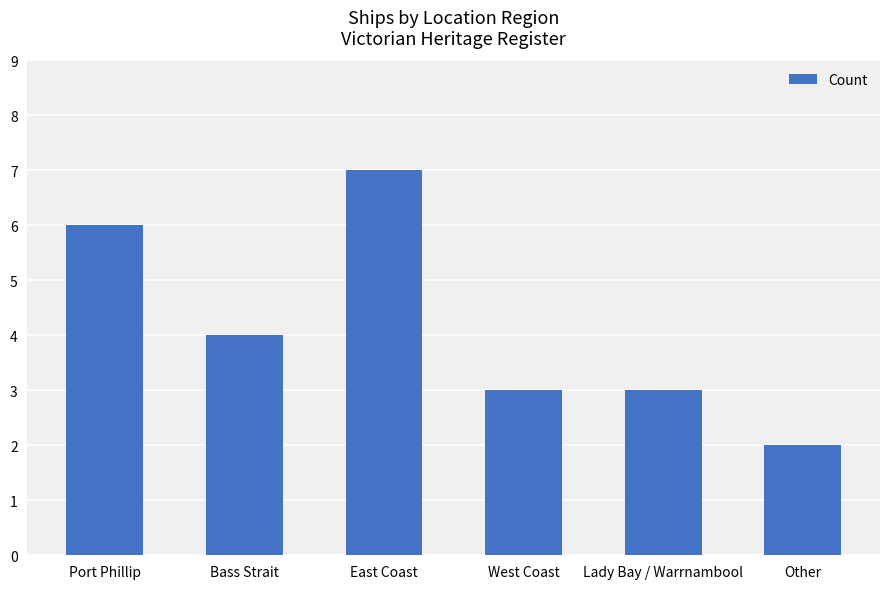

How many values are below 4?

3